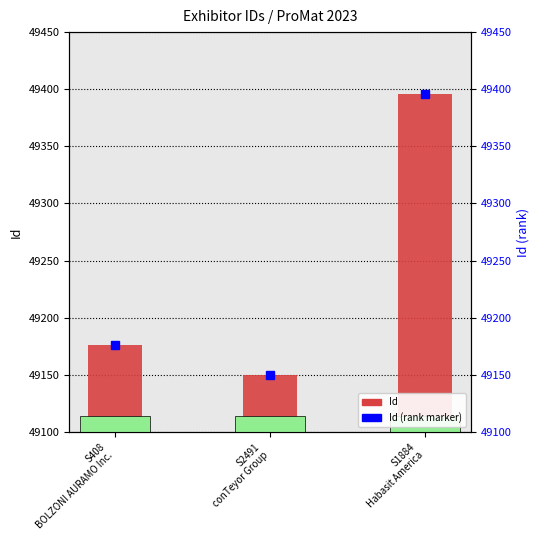

What is the label of the 3rd bar from the left?

S1884
Habasit America